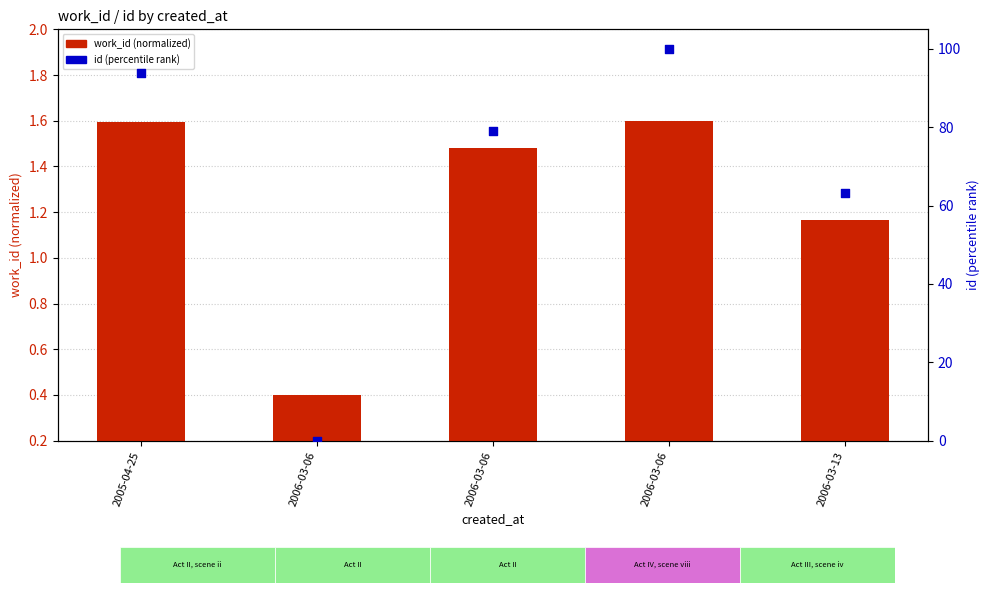

Which series reaches the maximum Y coordinate?

id (percentile rank)